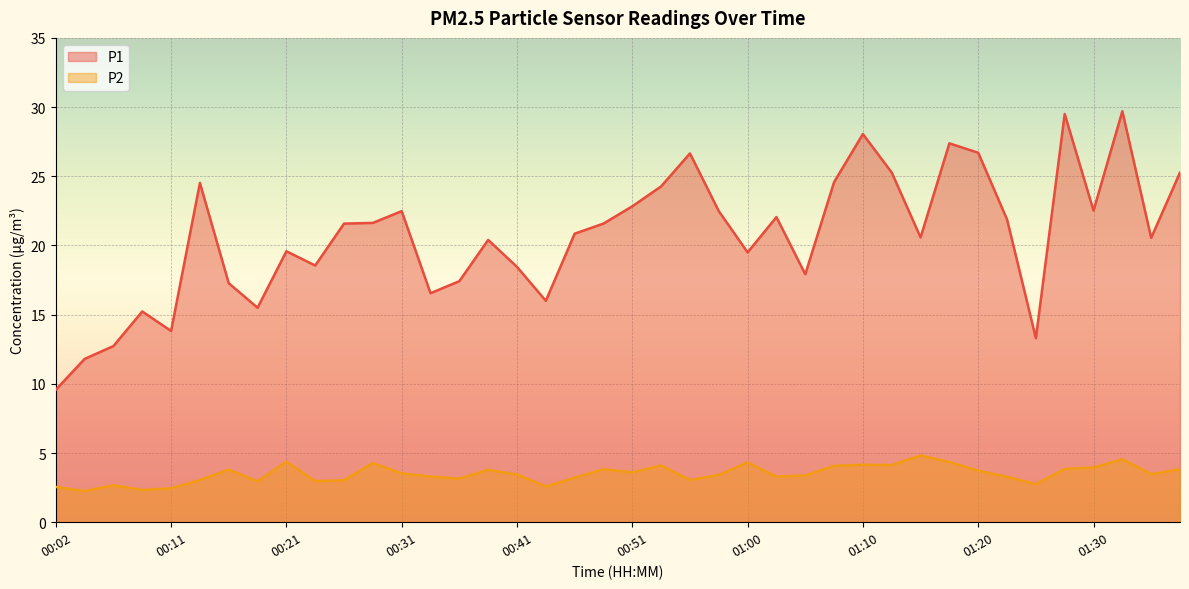

How many values in the P2 series exceed 3?

31